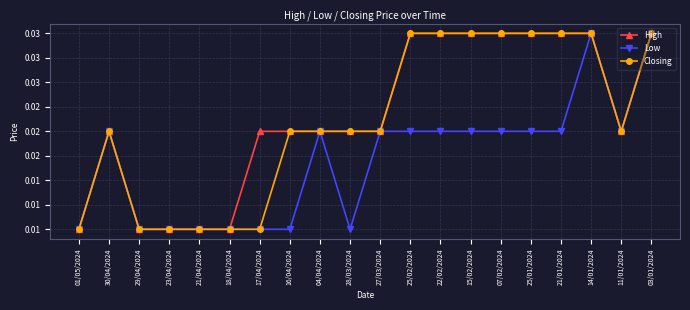

At how many categories does at least one series exceed 0?

20